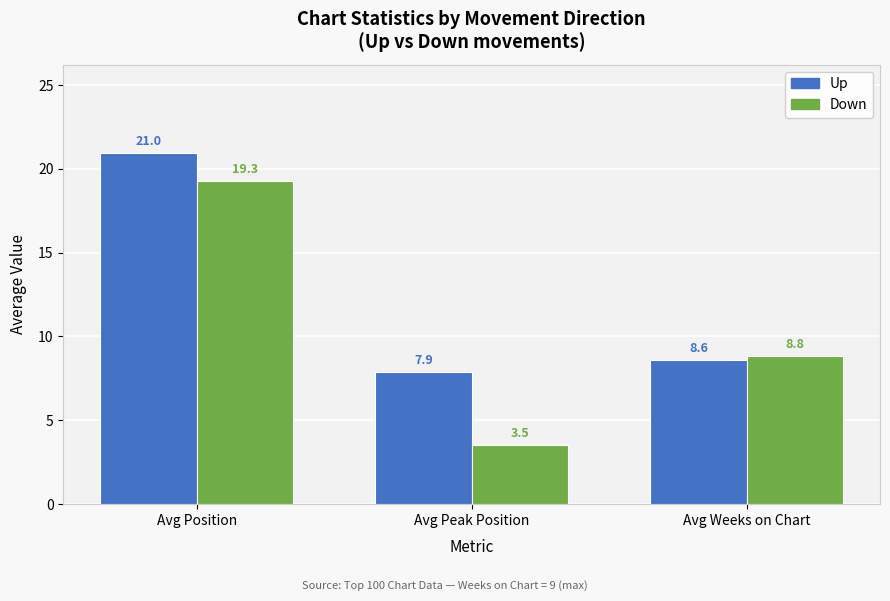

What is the spread (max minus min) of values at Avg Weeks on Chart?

0.2